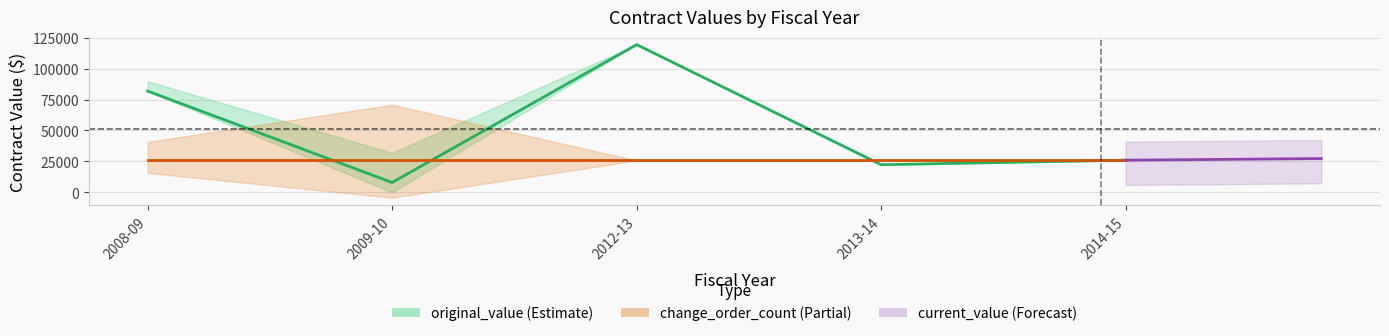

Approximately how many times larger is the value at 2009-10 compared to 2013-14?

0.4